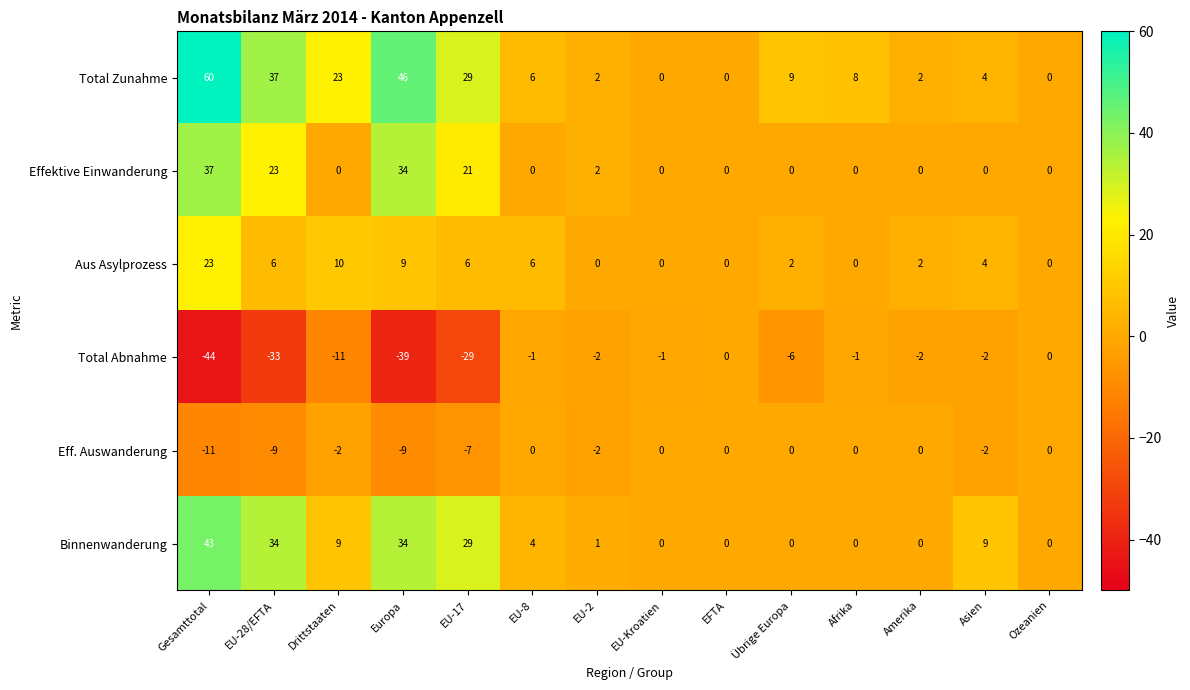

How many values in the Total Abnahme series exceed -2?

5